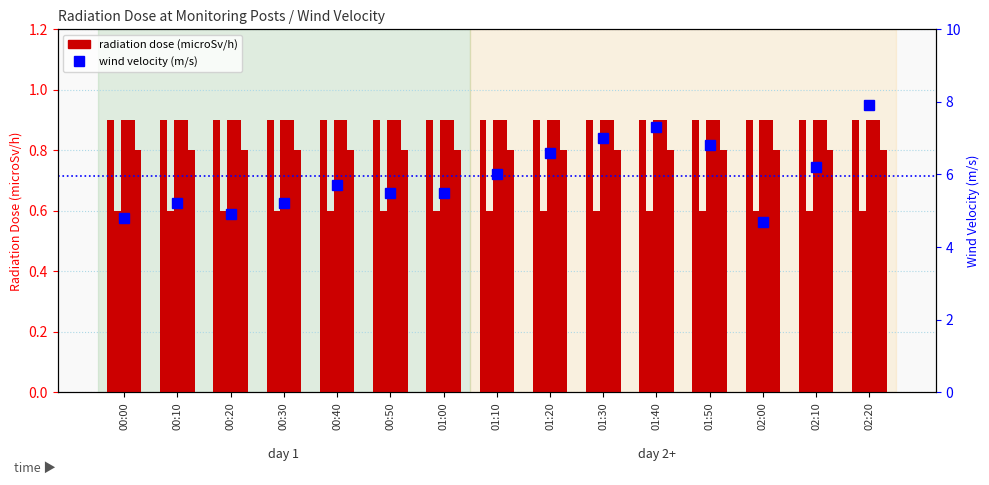

What is the sum of the MP-1(microSv/h) values at 01:10 and 00:30?

1.8